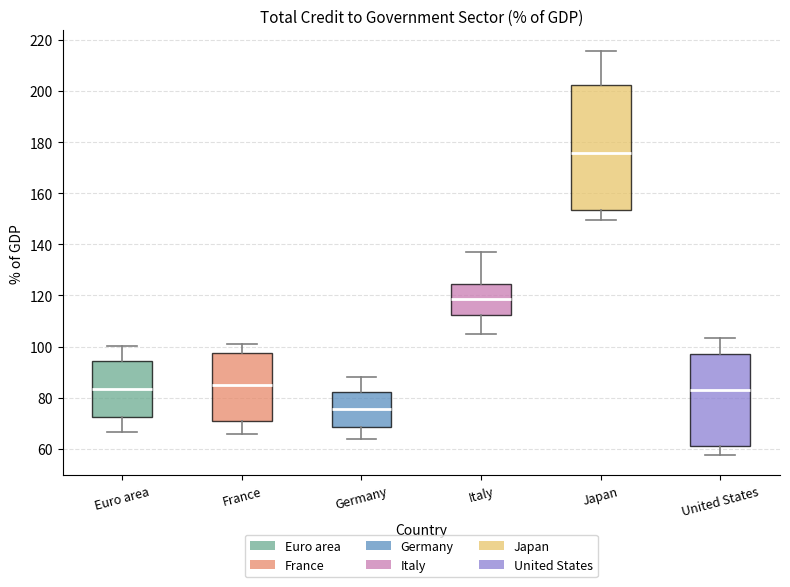

Reading left to right, transcribe this box plot: for each box, give where its median line is, the range the box spans, and where its two whiskers end, as read against the y-axis. The values are not printed on the chart, so give them approximately, as read against the axis.

Euro area: median 84, box 72 to 94, whiskers 66 to 100
France: median 84, box 70 to 98, whiskers 66 to 102
Germany: median 76, box 68 to 82, whiskers 64 to 88
Italy: median 118, box 112 to 124, whiskers 106 to 136
Japan: median 176, box 154 to 202, whiskers 150 to 216
United States: median 82, box 62 to 98, whiskers 58 to 104